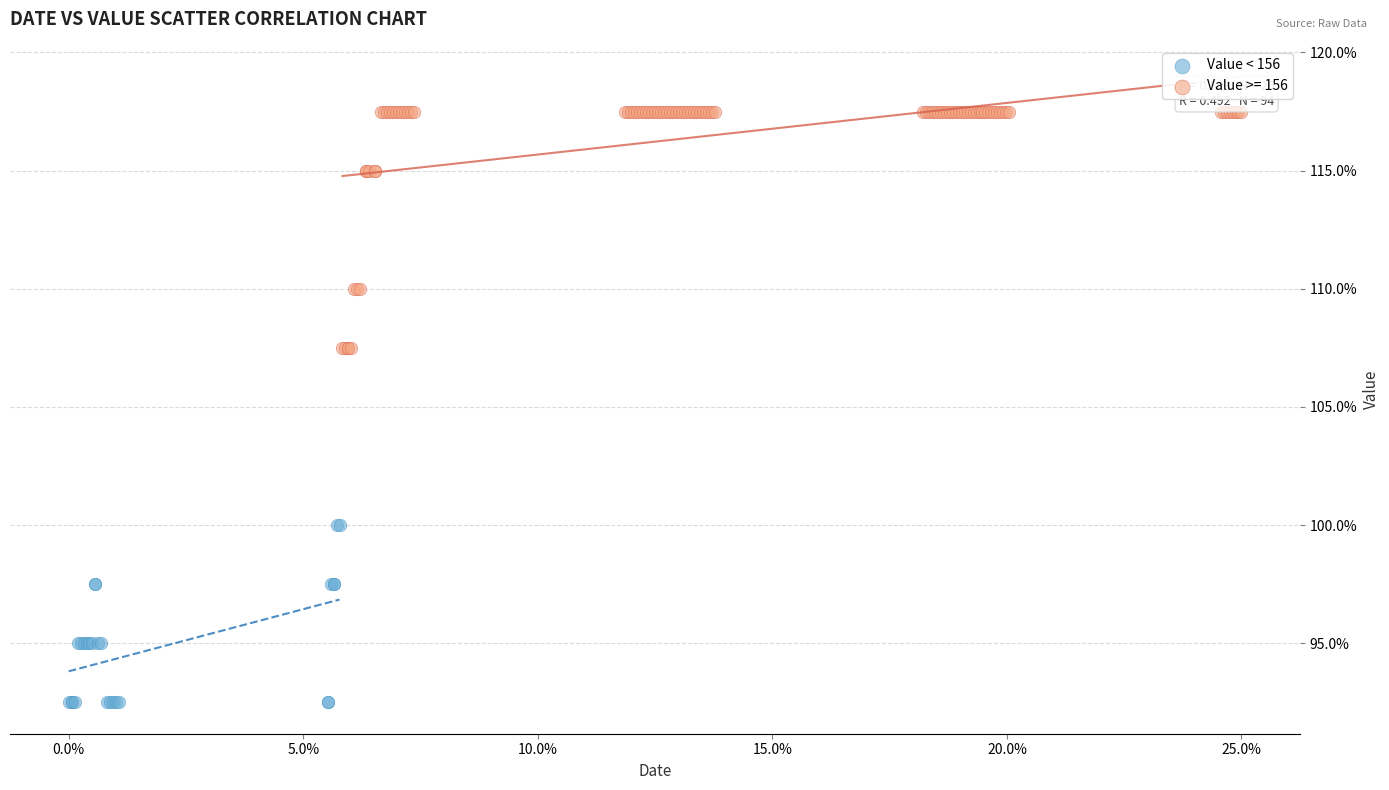

Which series contains the lowest Y value?

Value < 156